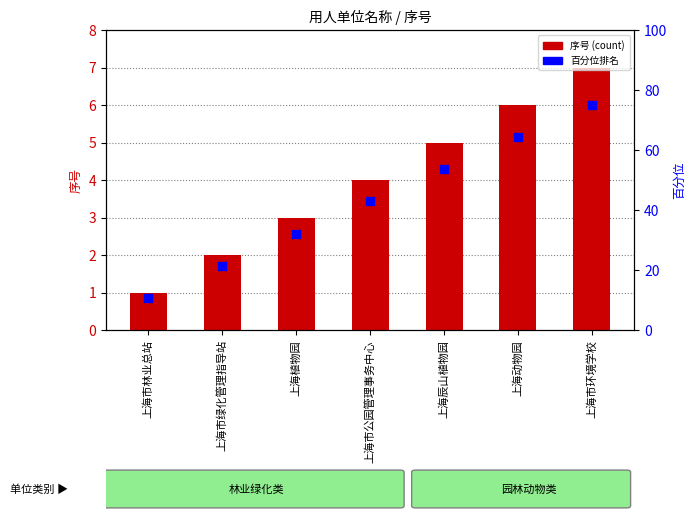

Which series has the largest Y range (max minus min)?

百分位排名